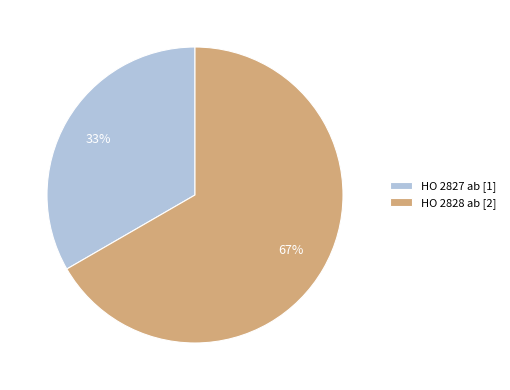

Count the number of slices in the pie.

2